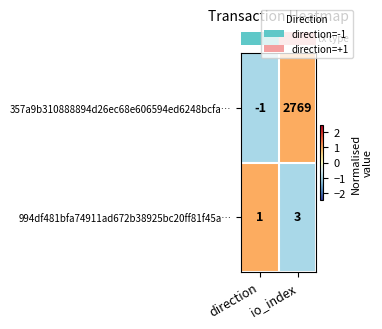

Which category has the lowest value across all series?

direction